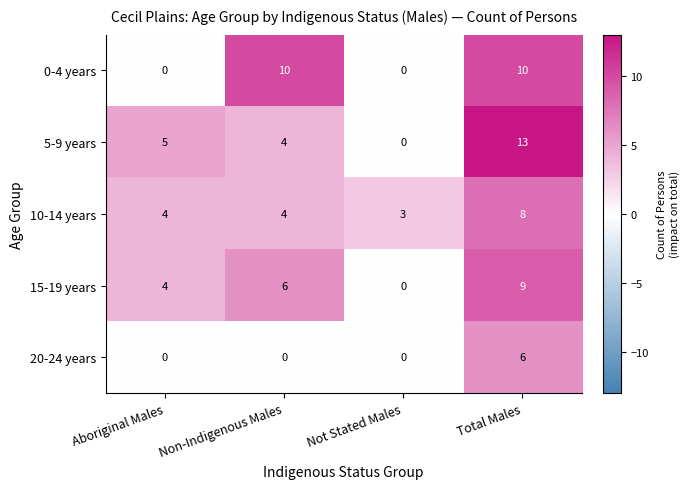

What is the approximate value of 10-14 years at Non-Indigenous Males?

4